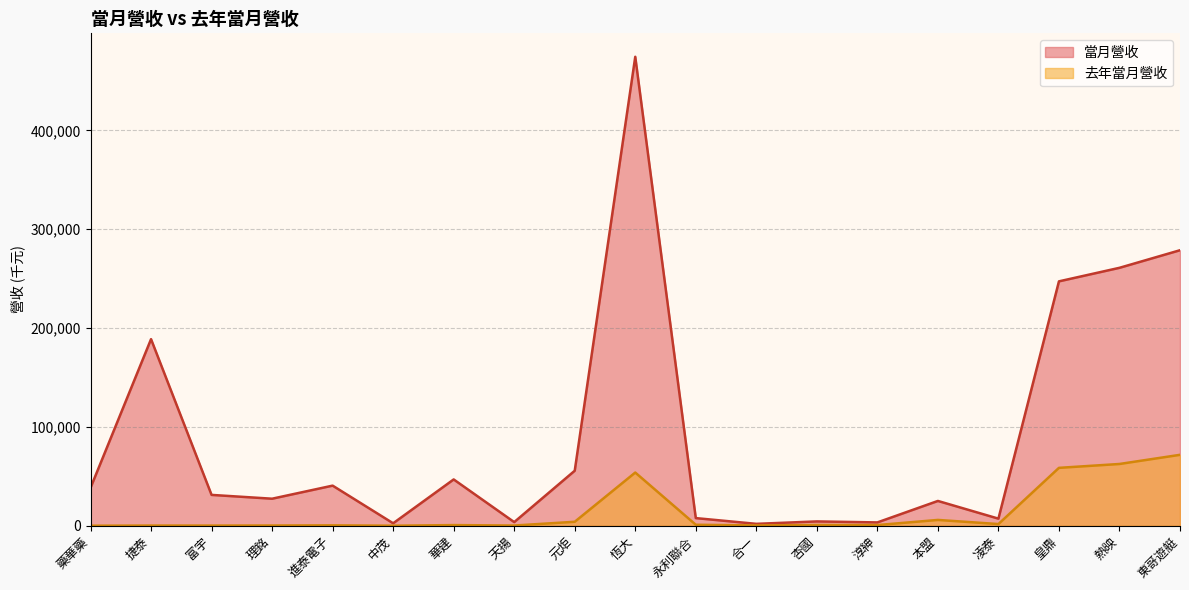

Between 淳紳 and 華建, which is larger?

華建